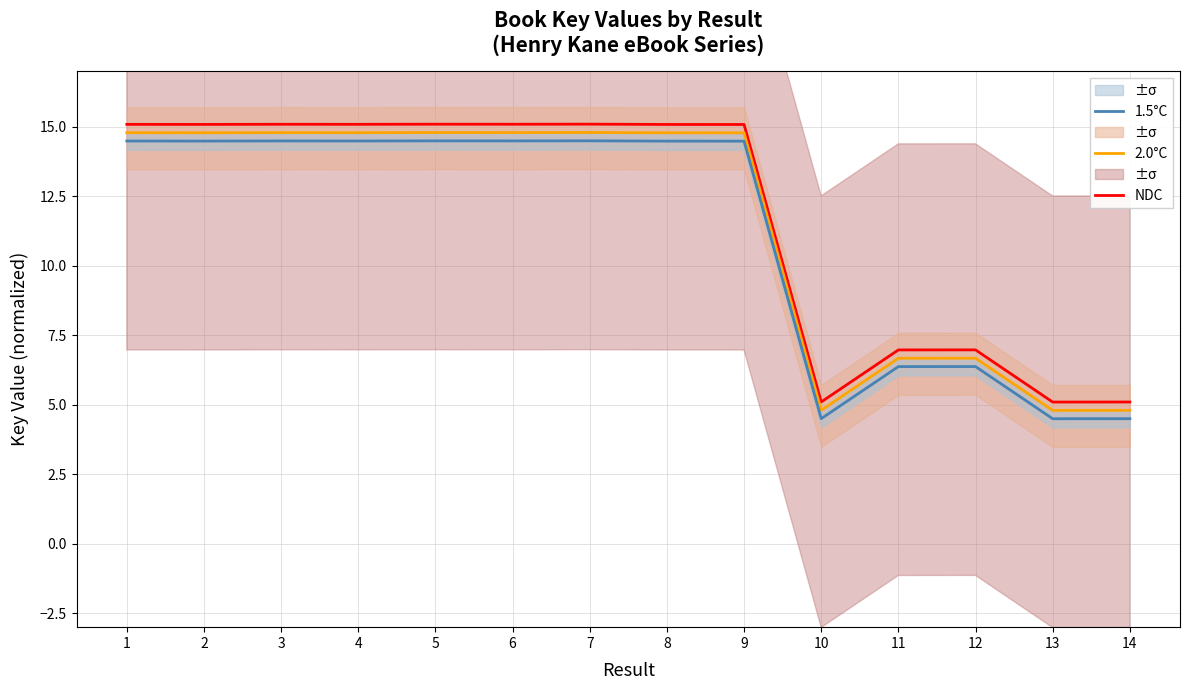

The 2.0°C series shows 6.7 at 10. True or false?

False